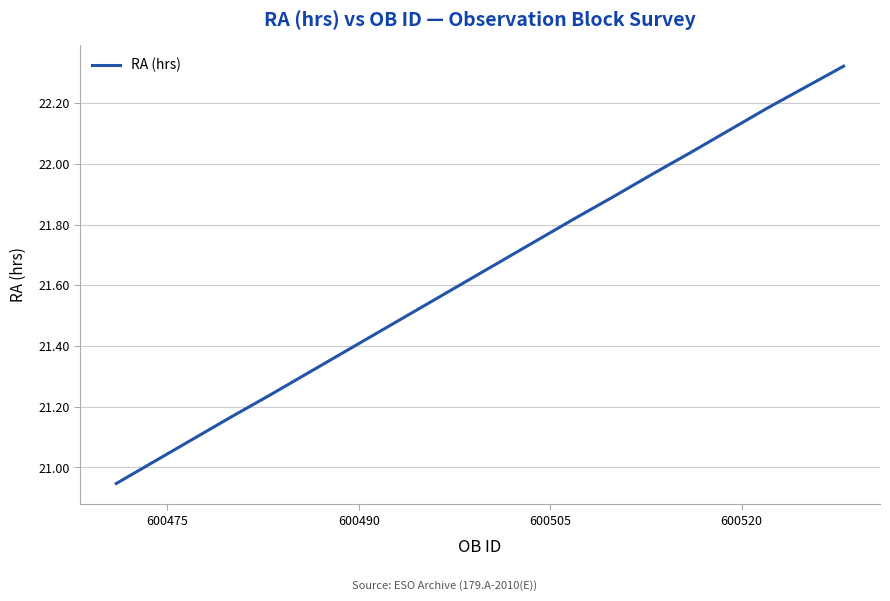

What is the difference between the maximum and minimum values?

1.4